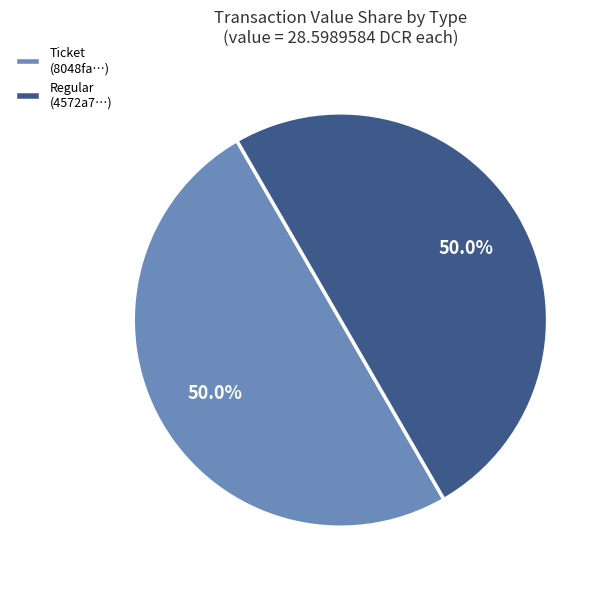

Approximately how many times larger is the value at Regular (4572a7…) compared to Ticket (8048fa…)?

1.0